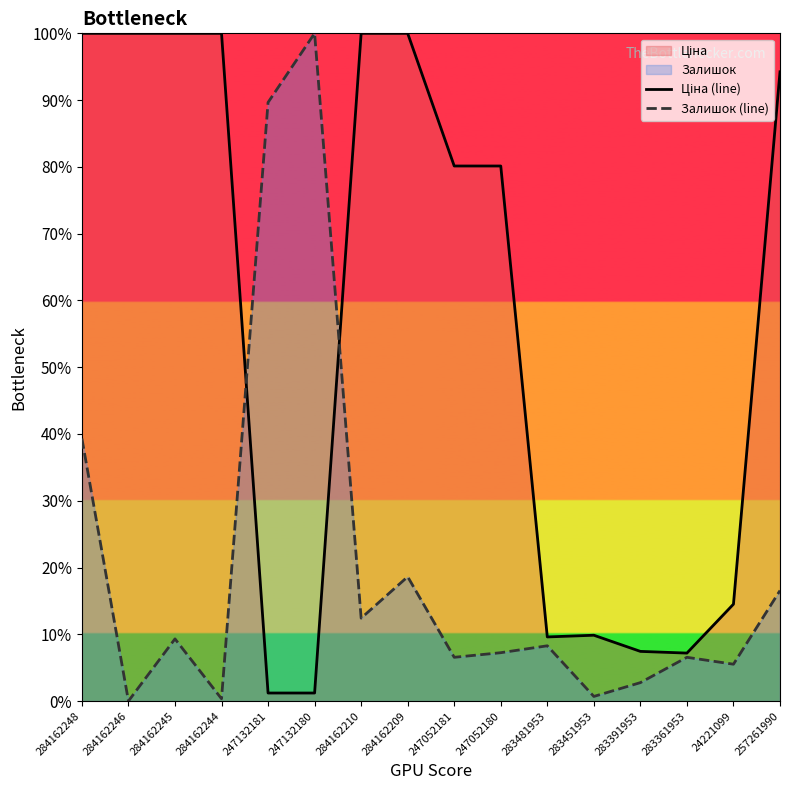

Reading left to right, what are all the values shown in this chart?

Ціна (line): 100.0	100.0	100.0	100.0	1.2	1.2	100.0	100.0	80.1	80.1	9.6	9.9	7.4	7.2	14.5	94.2
Залишок (line): 39.3	0.0	9.3	0.3	89.7	100.0	12.4	18.6	6.6	7.2	8.3	0.7	2.8	6.6	5.5	16.6